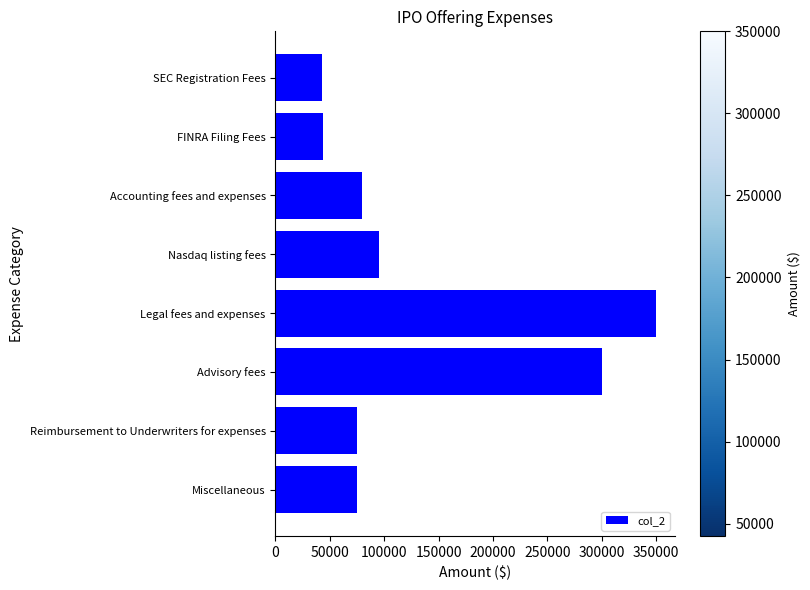

What is the difference between the values at FINRA Filing Fees and Nasdaq listing fees?

51375